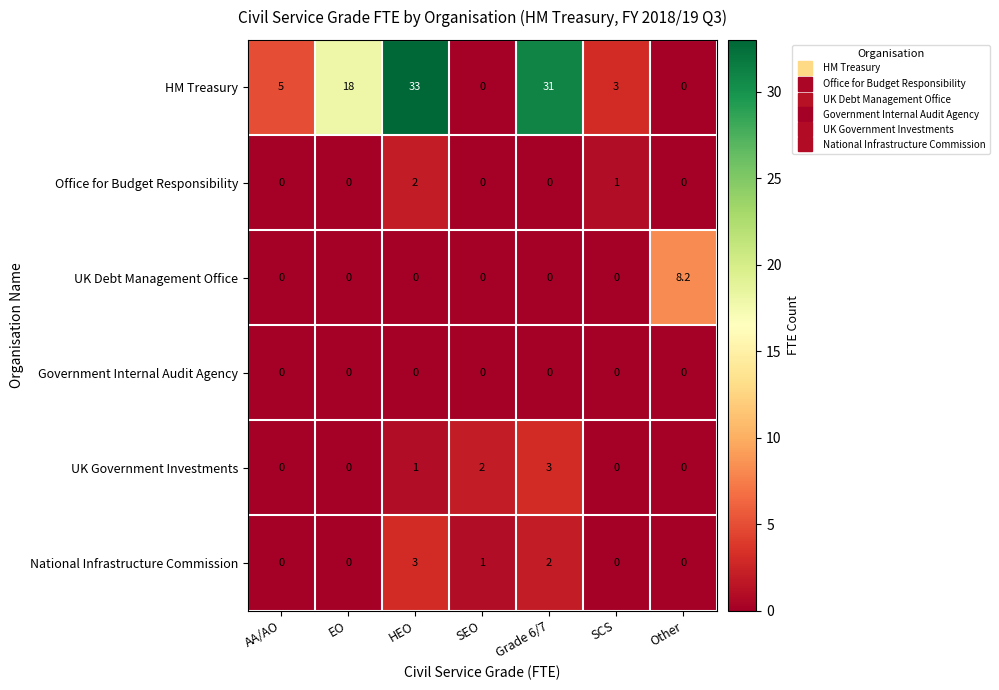

What is the sum of the UK Government Investments values at SEO and EO?

2.0